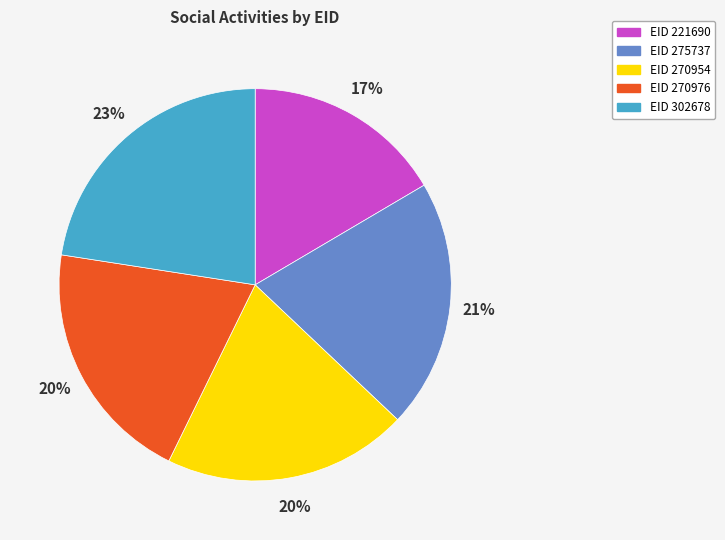

Combined, do EID 302678 and EID 221690 account for over 50%?

No